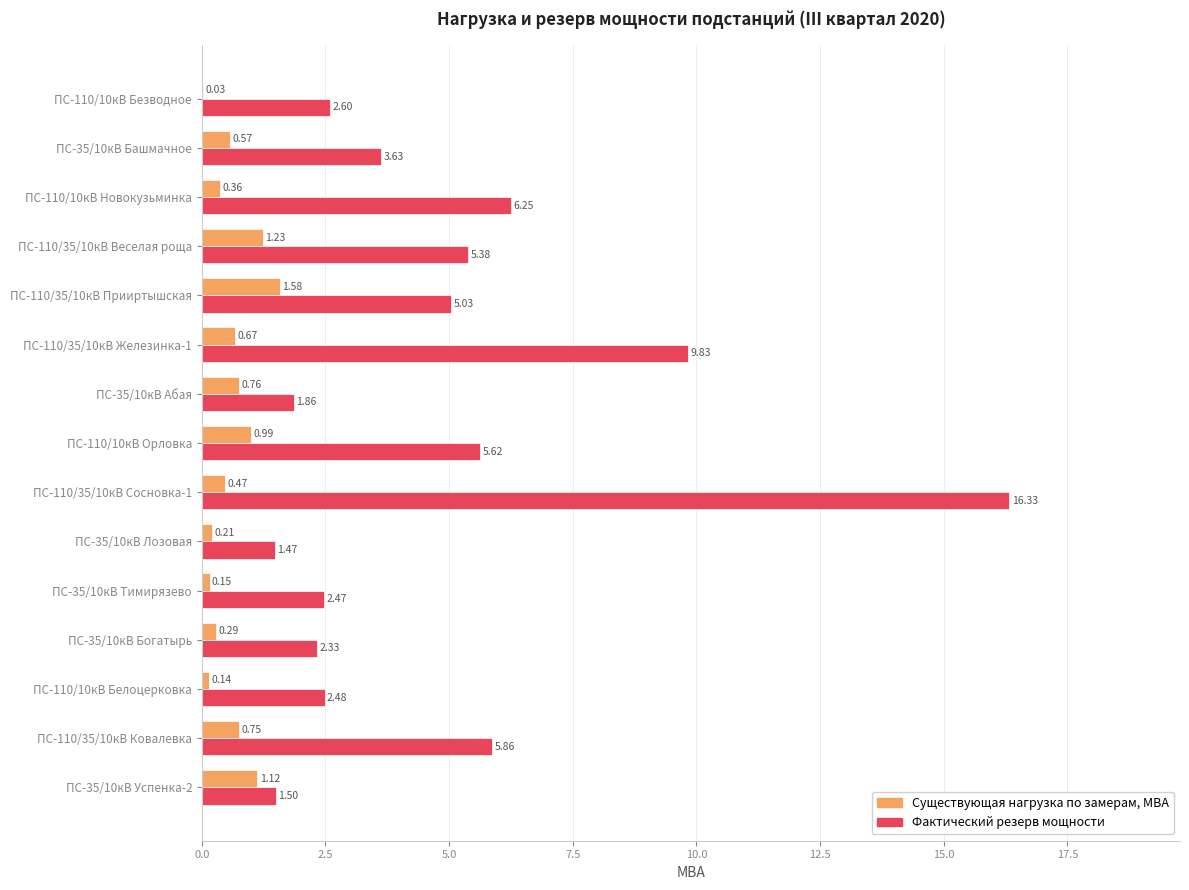

Which category has the highest value in the Существующая нагрузка по замерам, МВА series?

ПС-110/35/10кВ Прииртышская